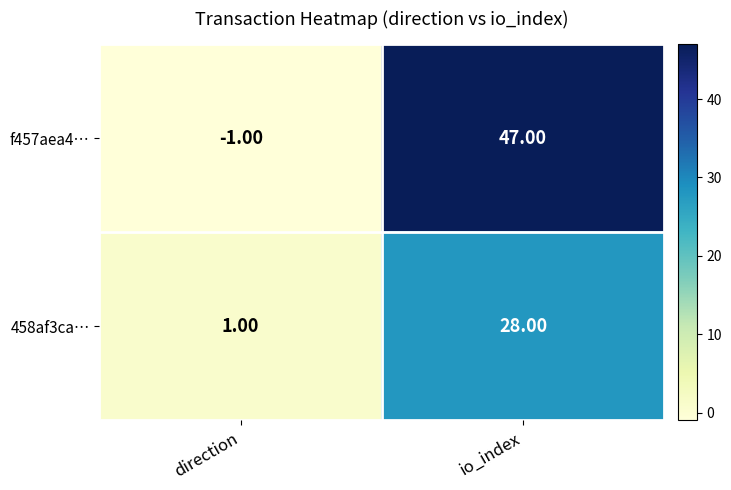

What is the spread (max minus min) of values at io_index?

19